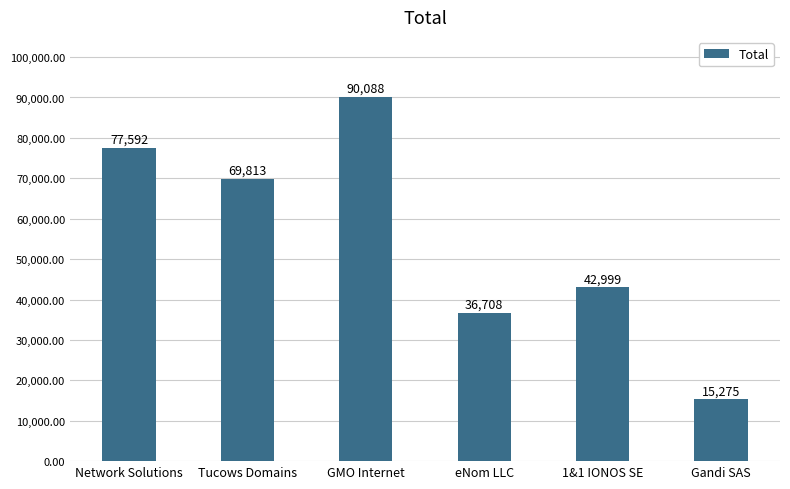

Reading right to left, list all the values displayed in this chart.

Gandi SAS=15275	1&1 IONOS SE=42999	eNom LLC=36708	GMO Internet=90088	Tucows Domains=69813	Network Solutions=77592